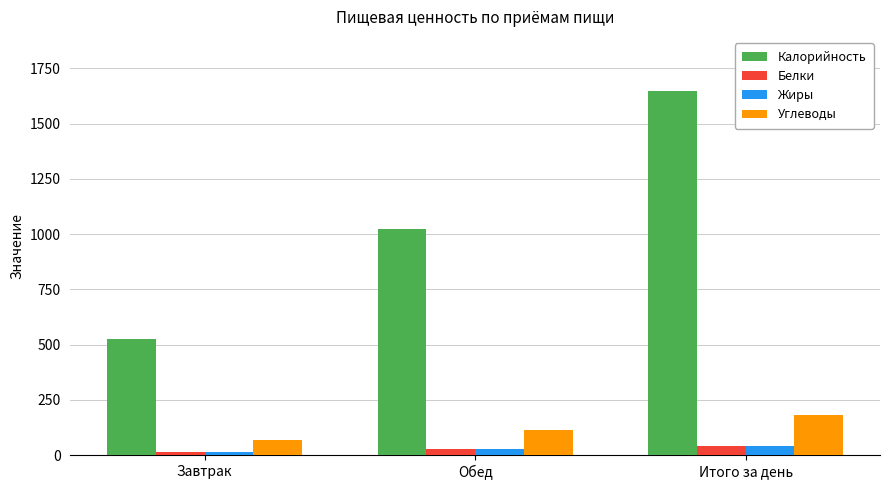

What are all the series names shown in the legend?

Калорийность, Белки, Жиры, Углеводы